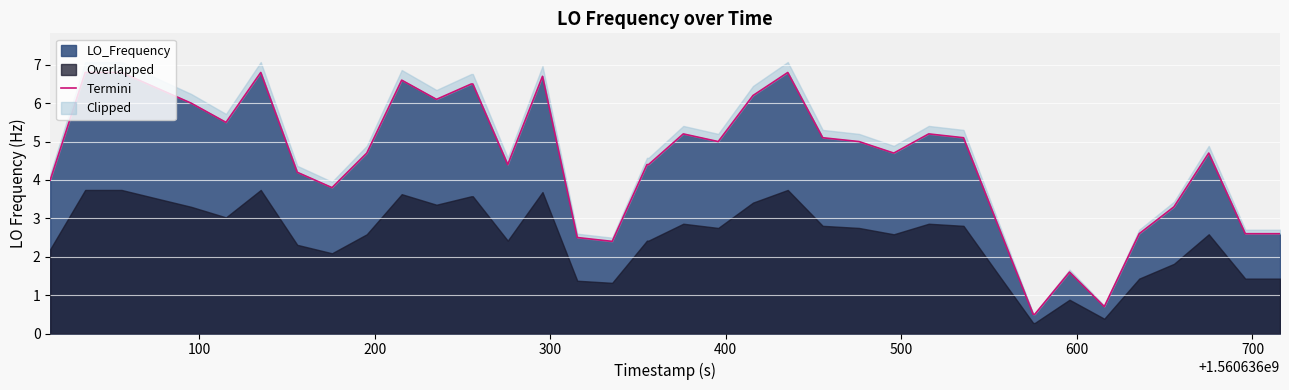

Reading left to right, extract all data points from this chart.

4.0	6.8	6.8	6.8	6.4	6.0	5.5	6.8	4.2	3.8	4.7	6.6	6.1	6.5	6.5	4.4	6.7	2.5	2.4	4.4	4.4	5.2	5.0	6.2	6.8	5.1	5.0	4.7	5.2	5.1	2.8	0.5	0.5	1.6	0.7	2.6	3.3	4.7	2.6	2.6